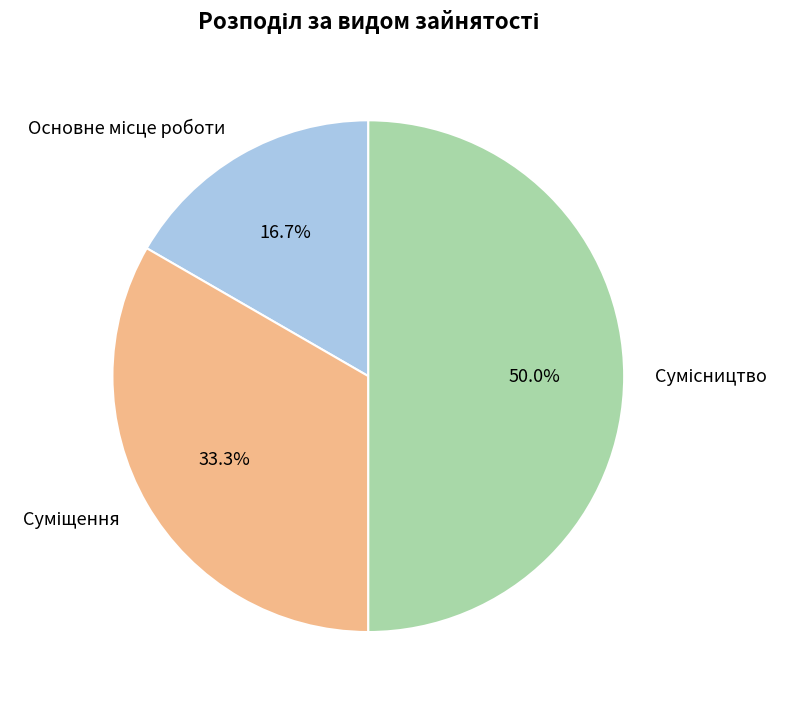

Which slice is the smallest?

Основне місце роботи